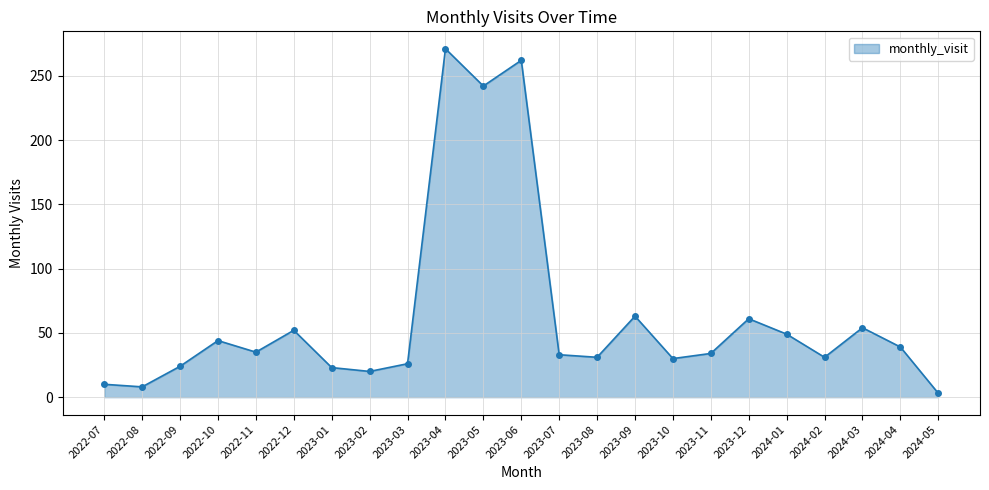

What is the change in value from 2023-04 to 2023-10?

-241